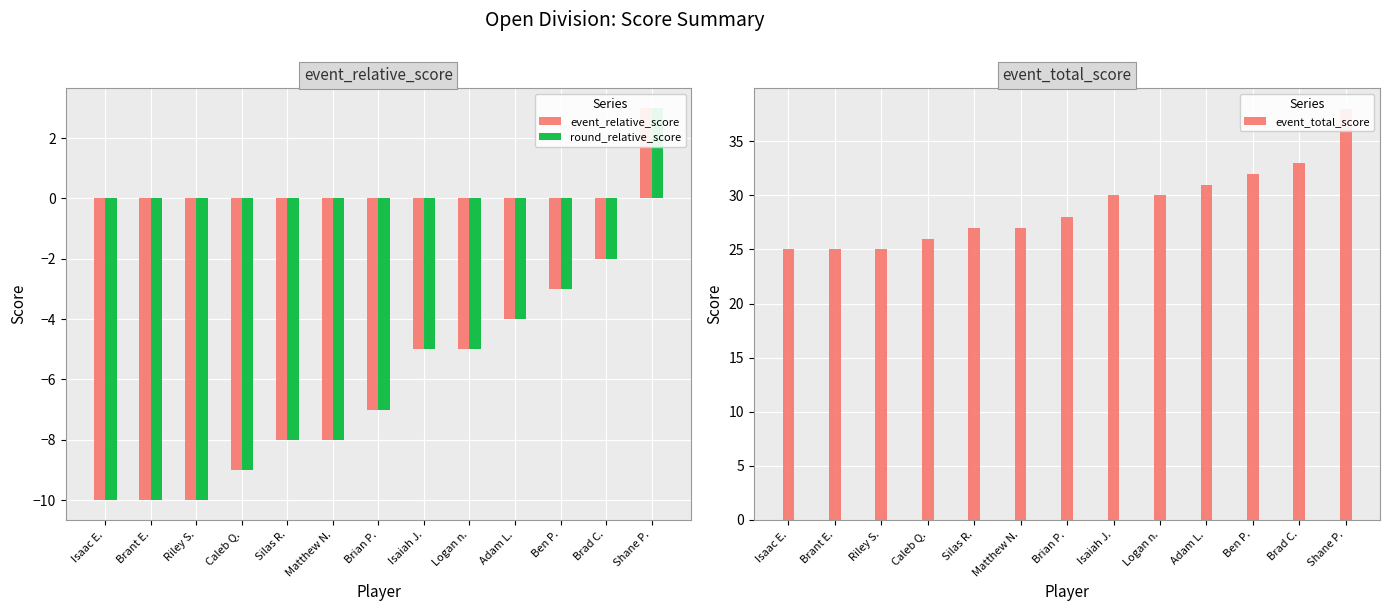

What value does the event_total_score series have at Caleb Q., to the nearest 10?

30